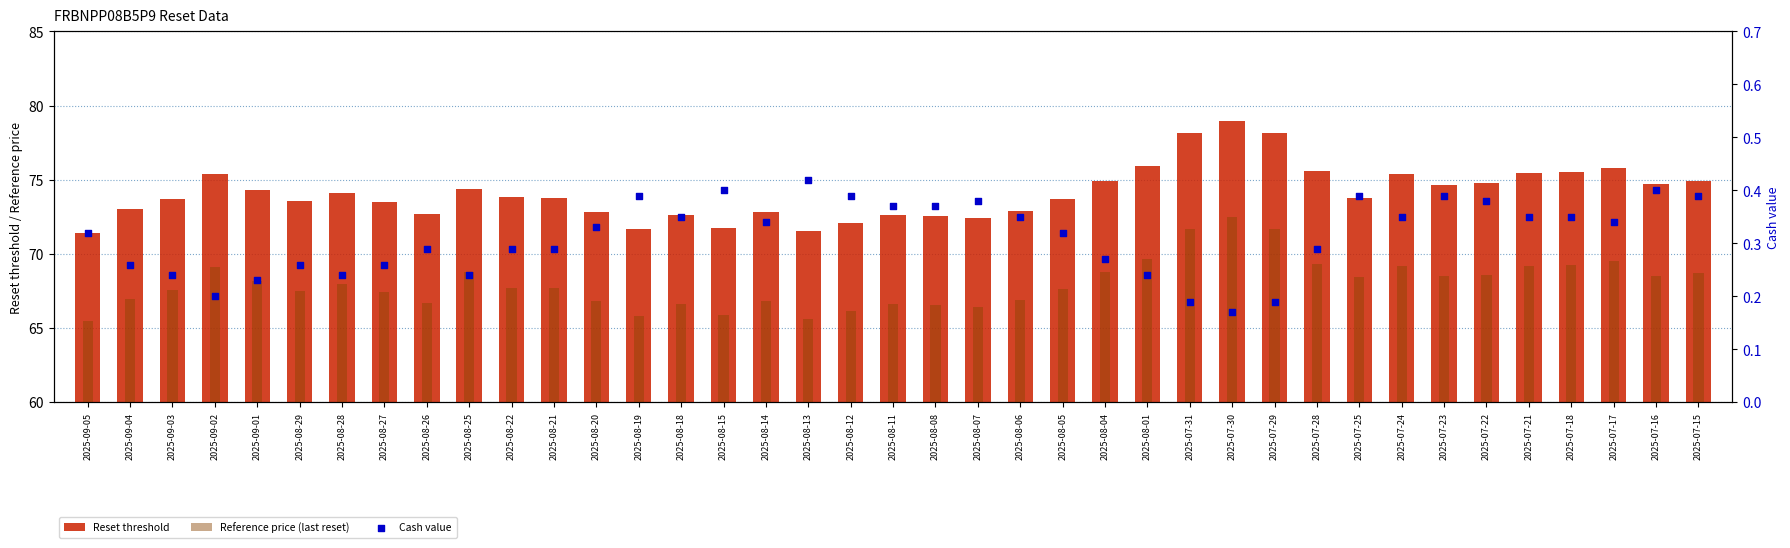

Which series contains the highest Y value?

Reset threshold